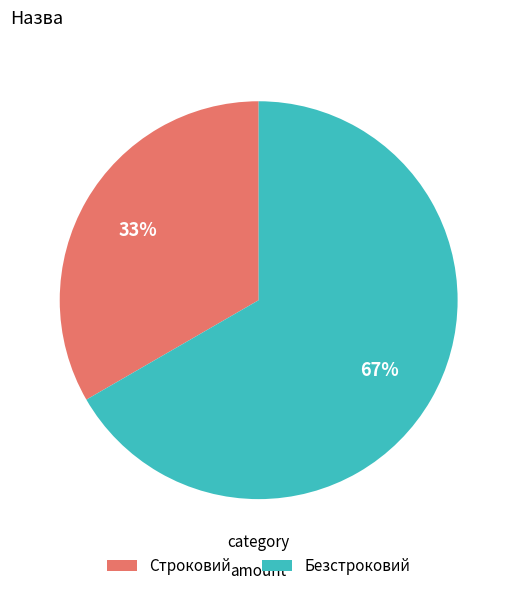

To the nearest percent, what is the average slice percentage?

50%